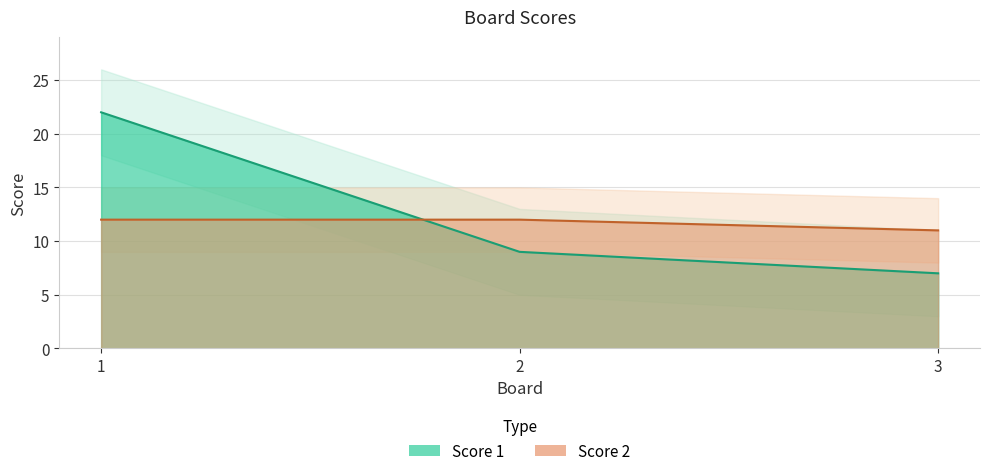

How many lines are shown in the chart?

2